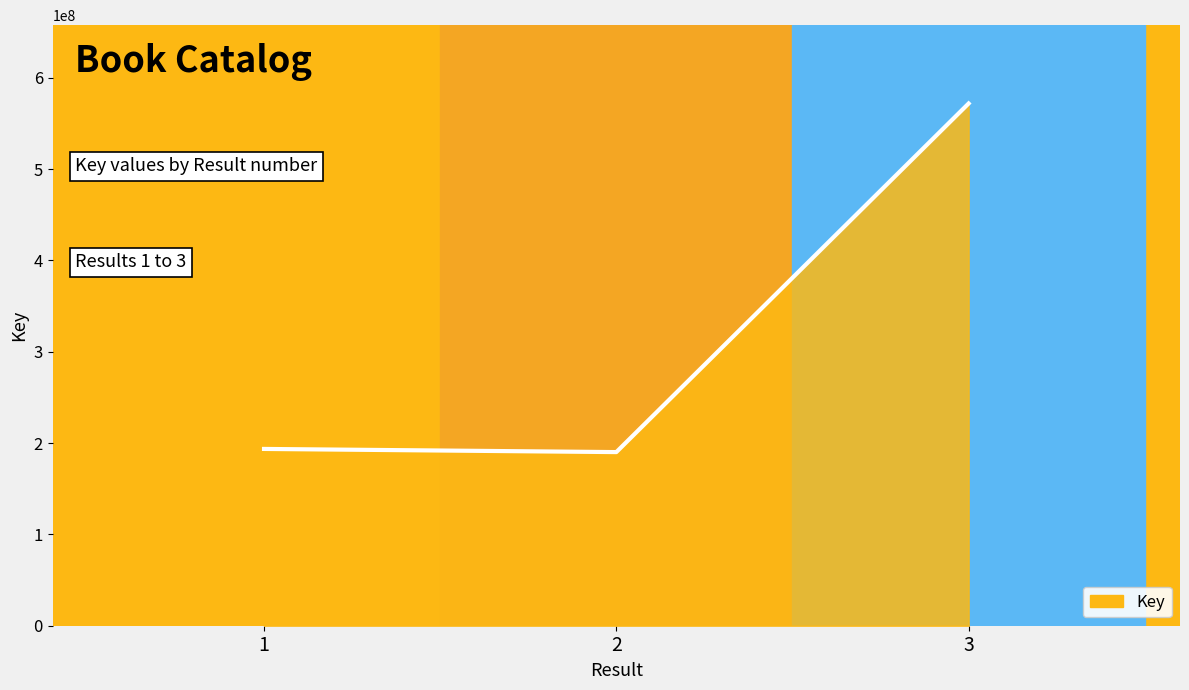

Is it true that the value at 1 is 267322581?

False